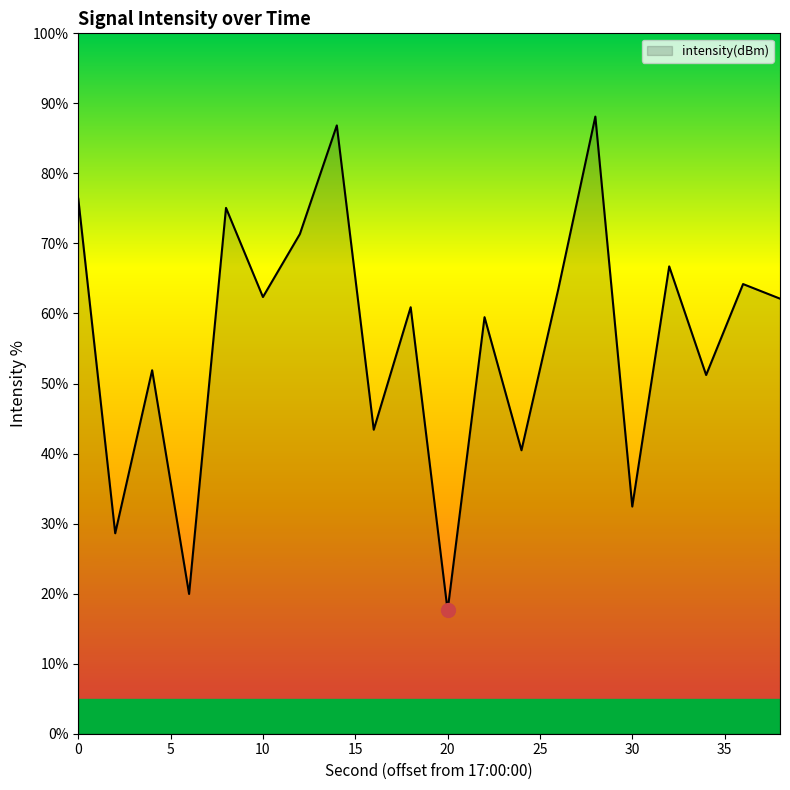

What is the average value?

56.1